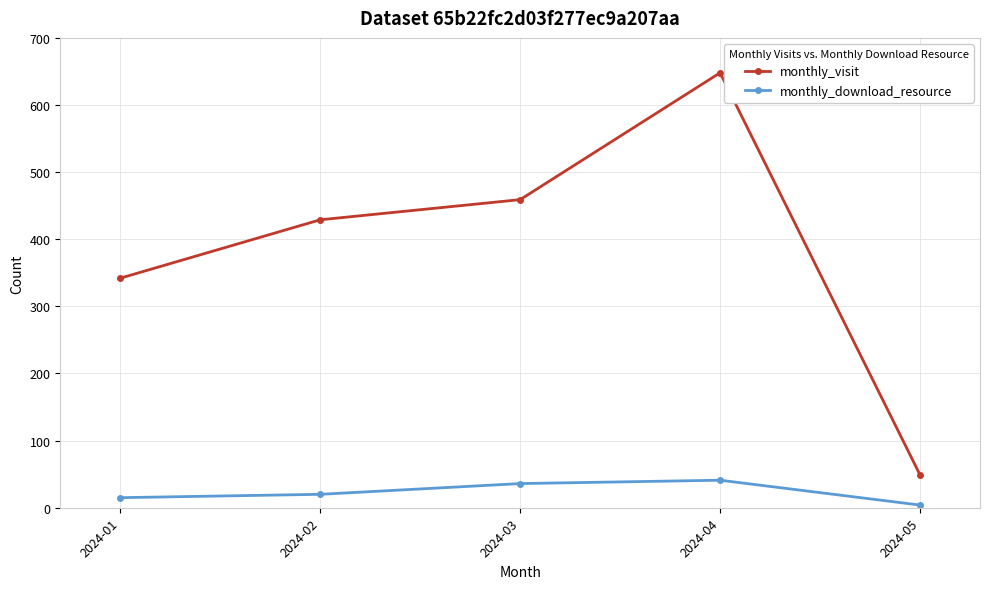

True or false: monthly_visit has more than 1 interior local peaks.

False